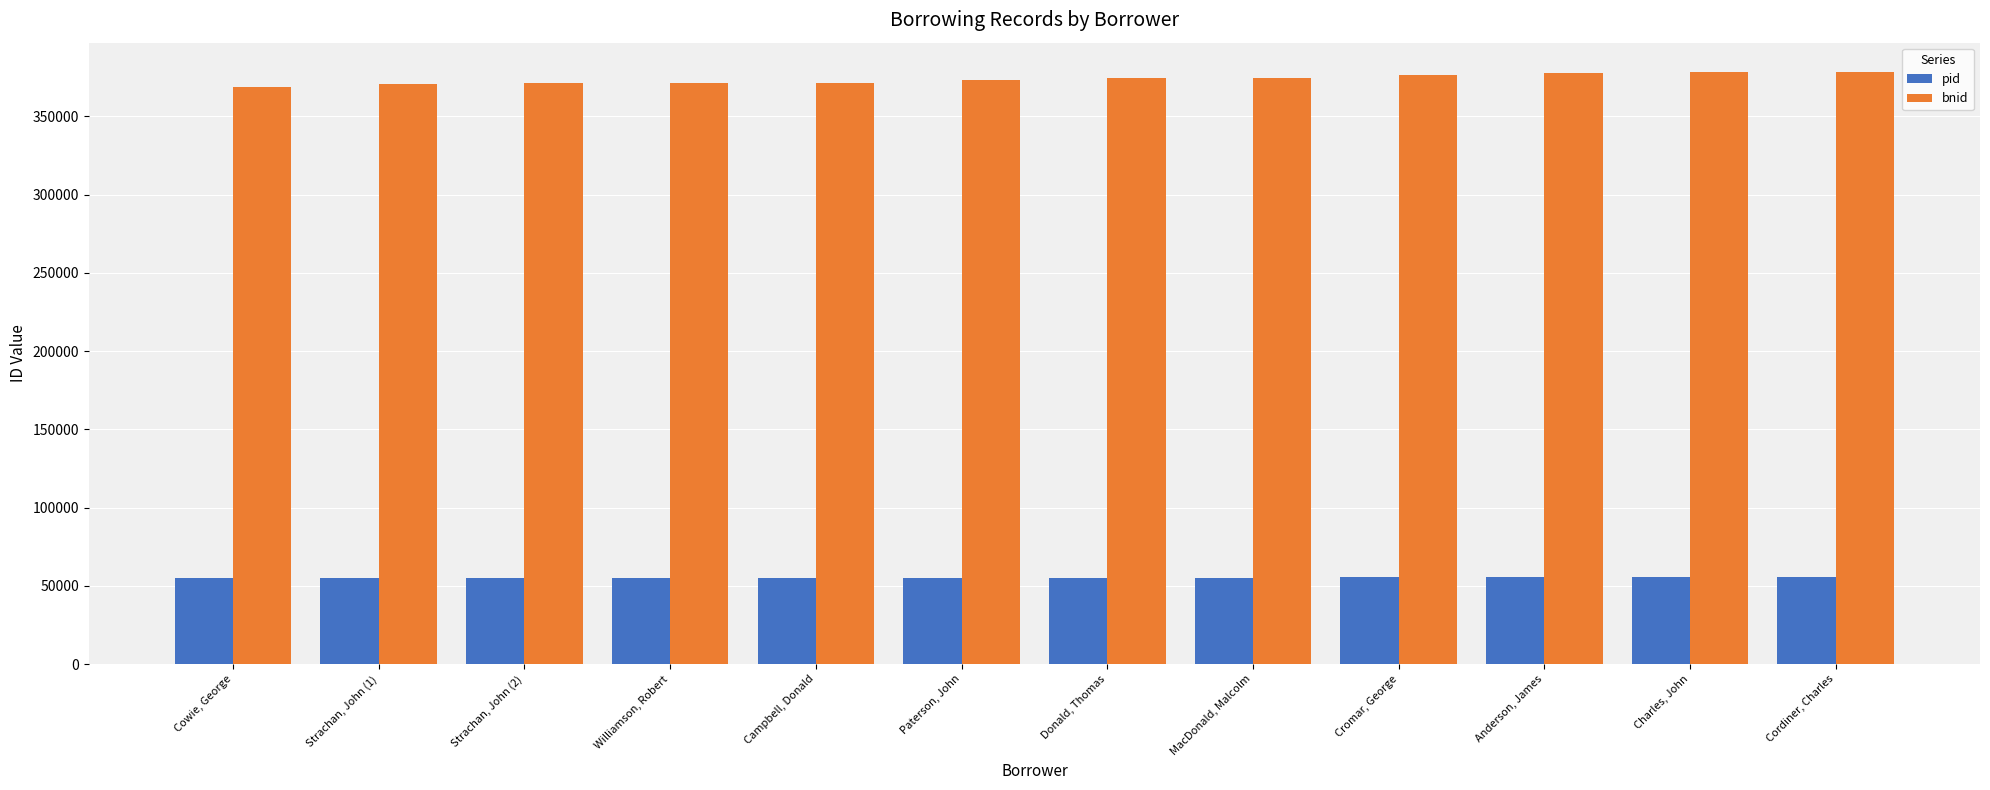

What is the sum of all bnid values?

4487196